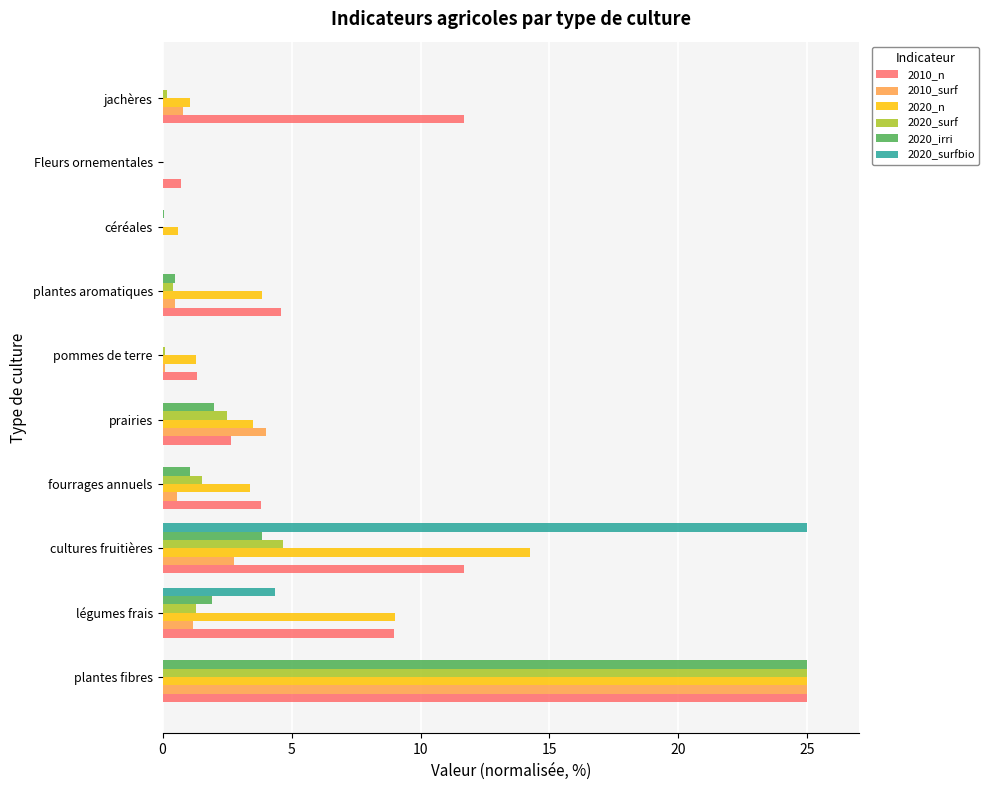

What is the sum of all 2020_n values?

61.9